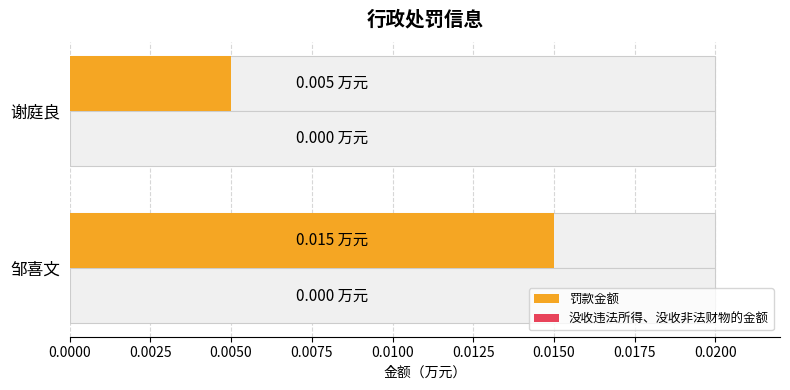

Is it true that 没收违法所得、没收非法财物的金额 equals 0.1 at 0.0025?

False